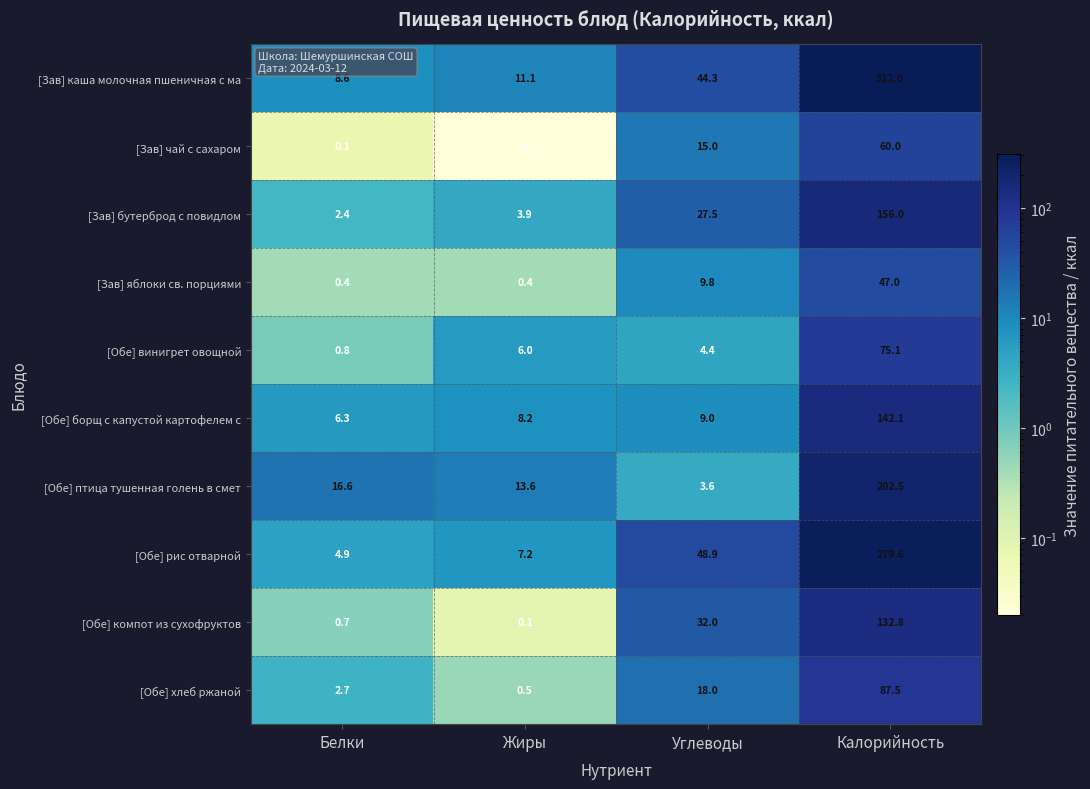

The [Зав] бутерброд с повидлом series shows 5.5 at Жиры. True or false?

False